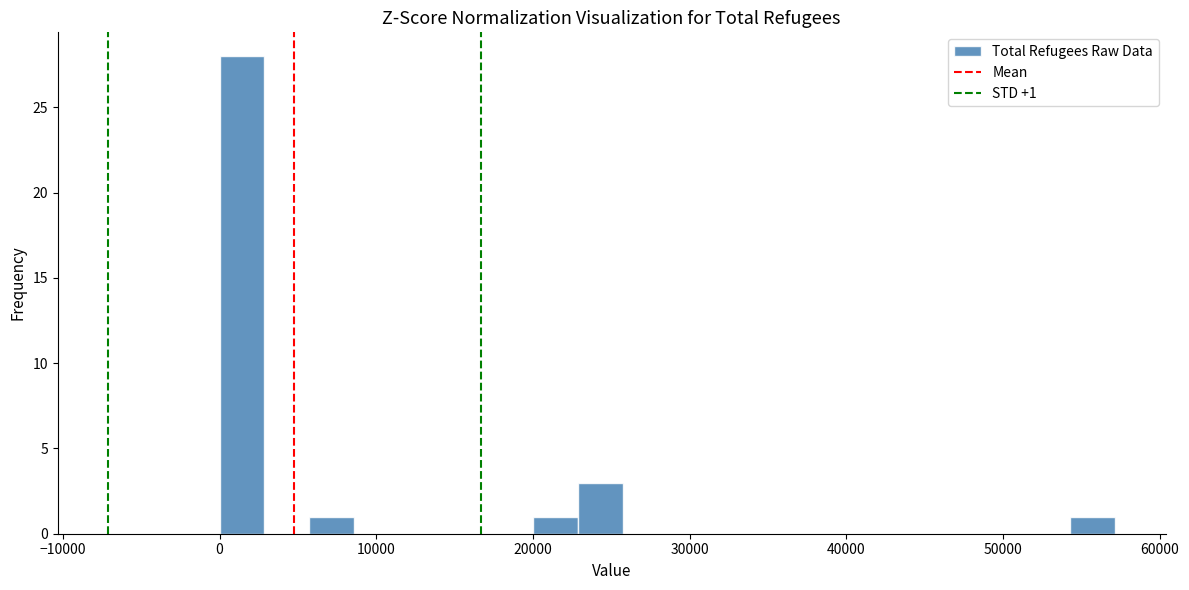

Read against the x-axis, roughly where is the centre of the tallest bar?

1000